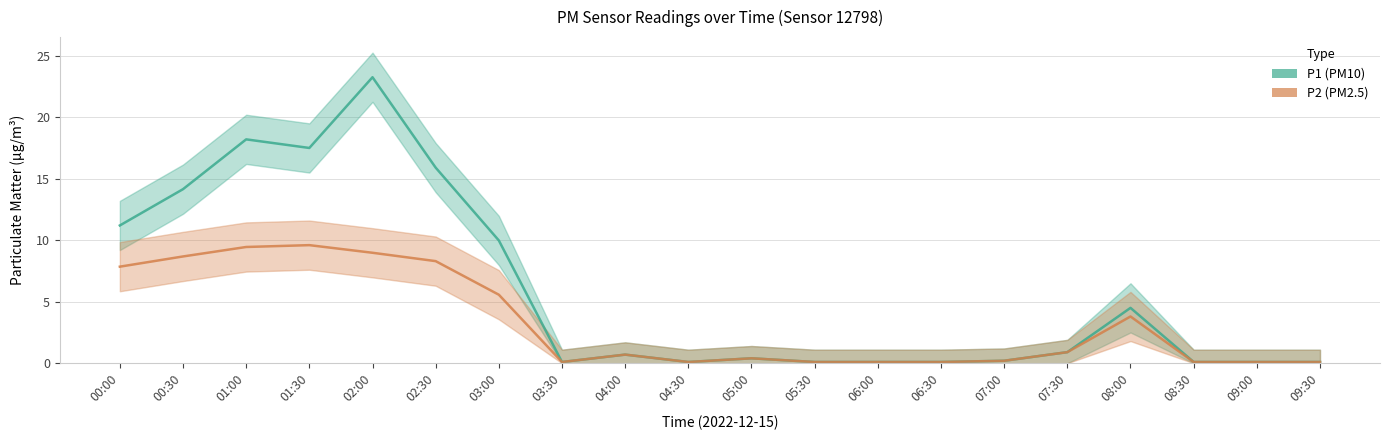

Which series changed the most between 00:00 and 07:30?

P1 (PM10)